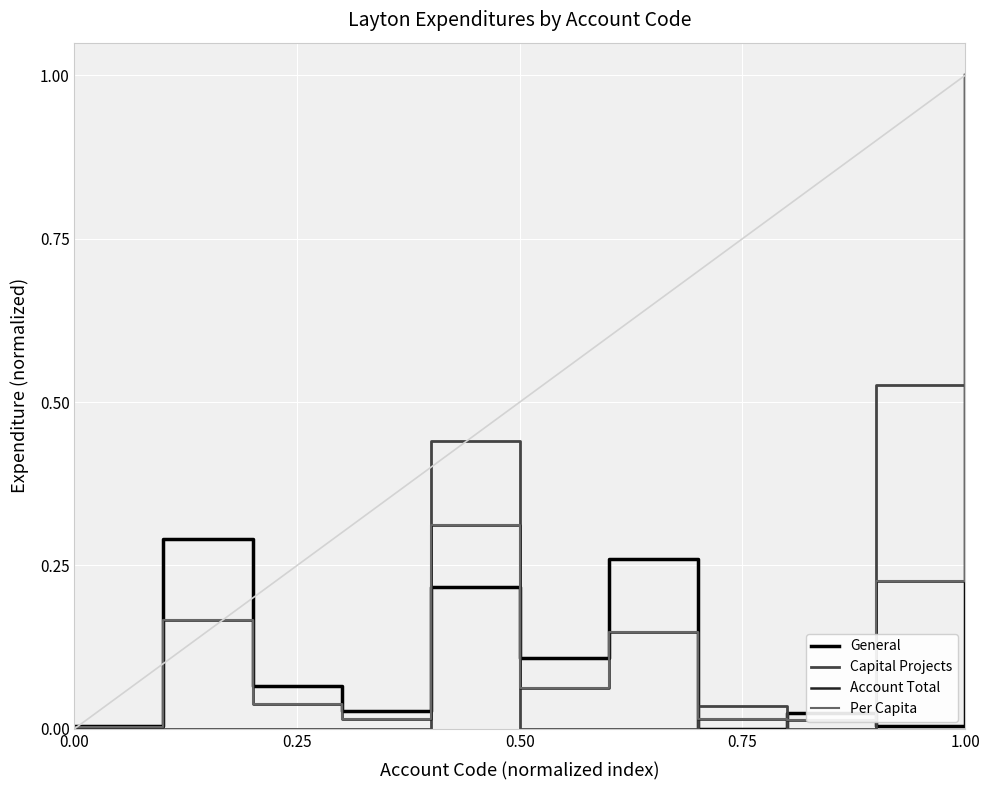

What is the maximum value for Per Capita?

1.0